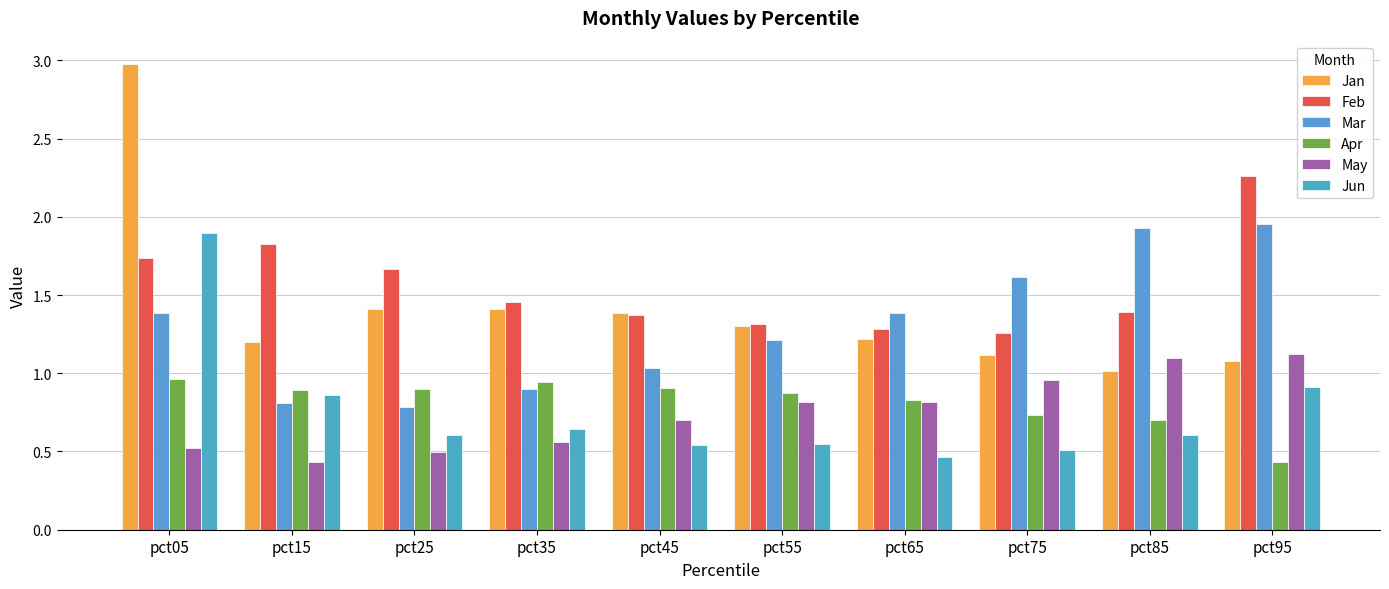

The Feb series shows 1.8 at pct15. True or false?

True